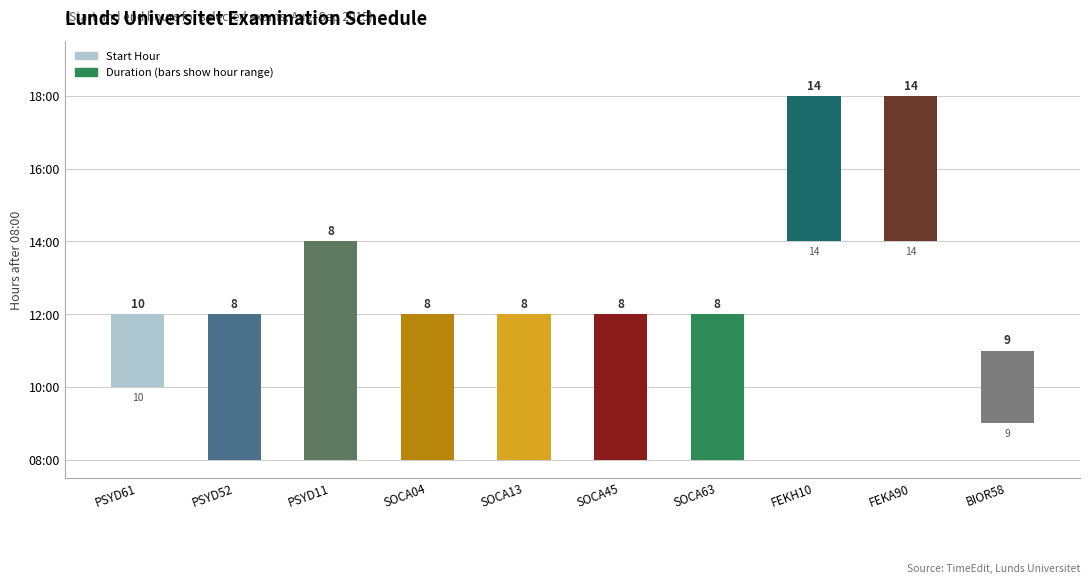

At PSYD52, list the series in order from largest to smallest.

Duration (Start→End), Start Hour